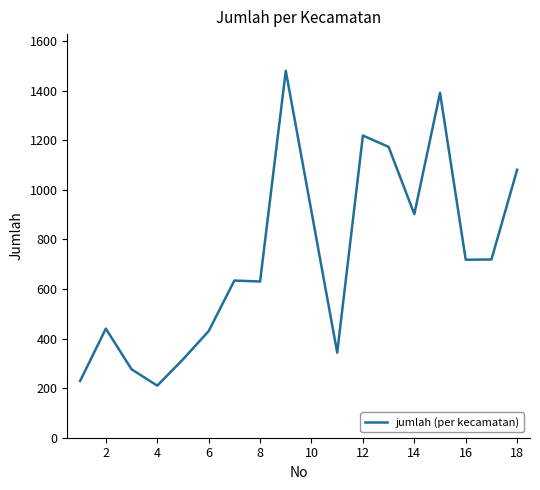

What is the difference between the maximum and minimum values?

1270